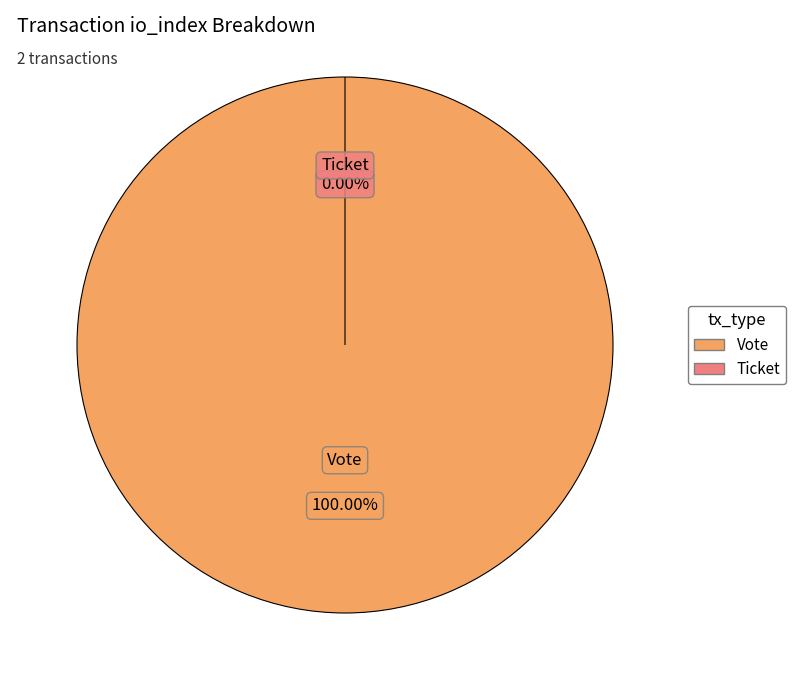

Which category has the smallest portion of the pie?

Ticket